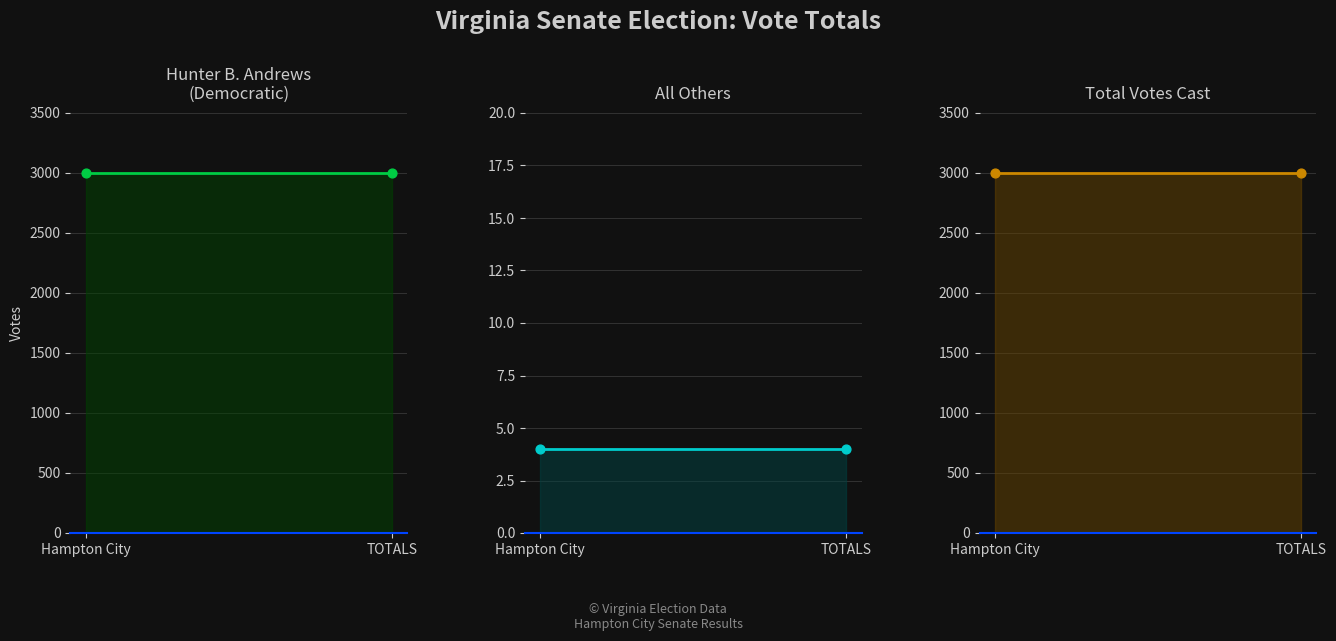

What is the total value across all series at Hampton City?

6002